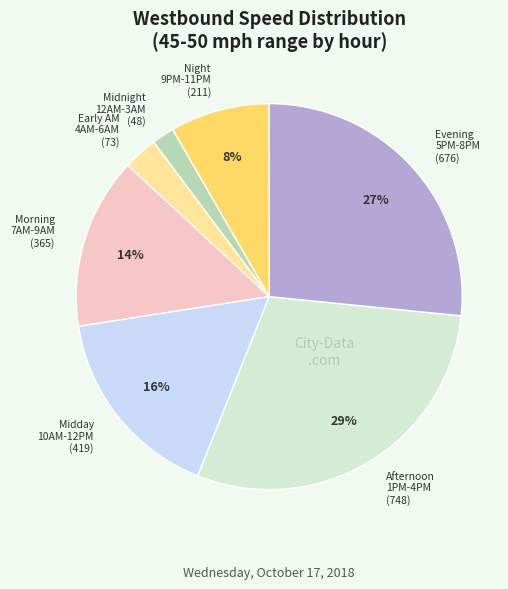

Does any single category account for the majority?

No